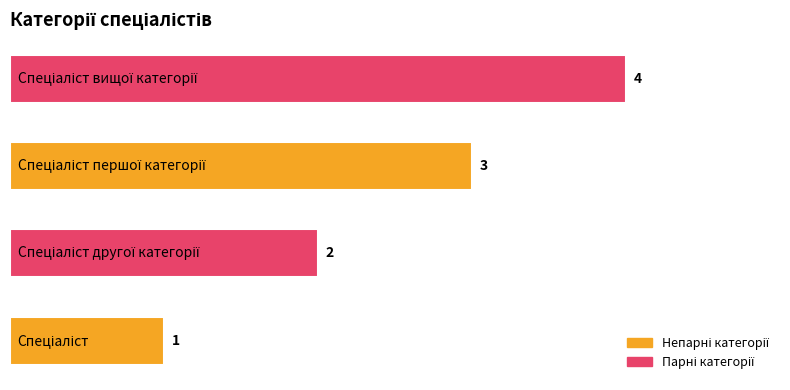

Count the values in the range 2 to 4.

3